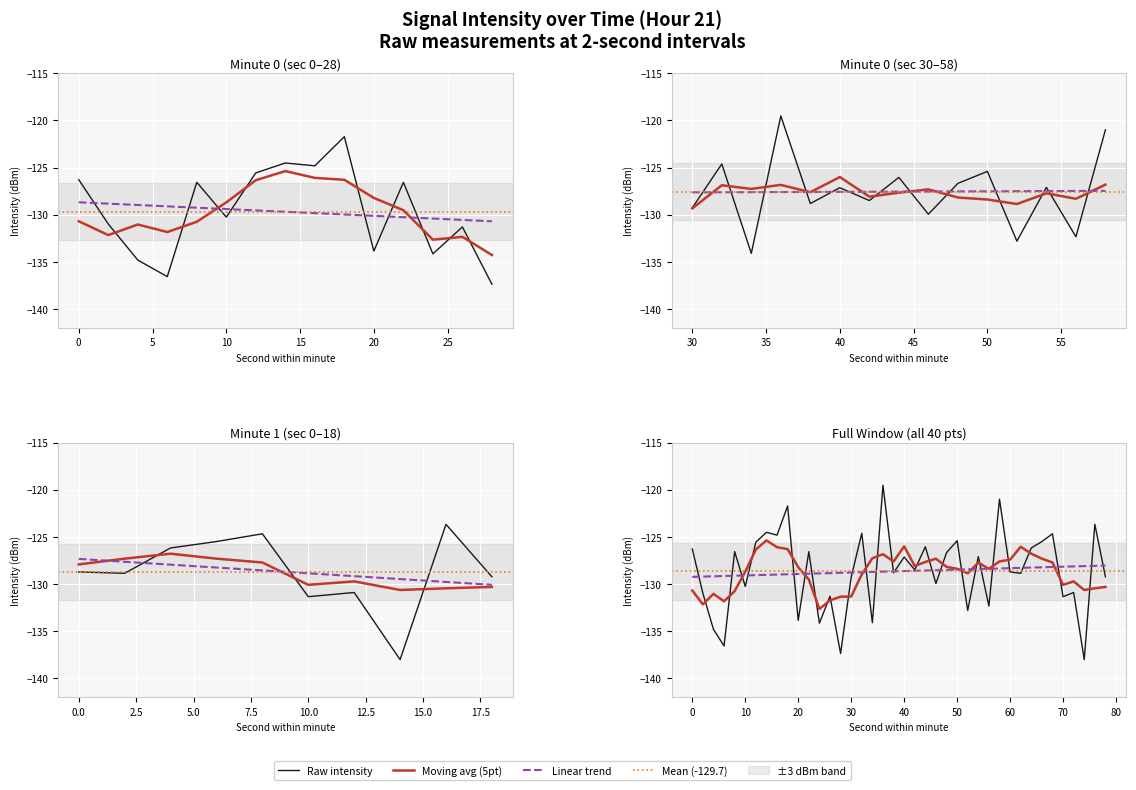

What is the change in value from 28 to 38?

+8.6